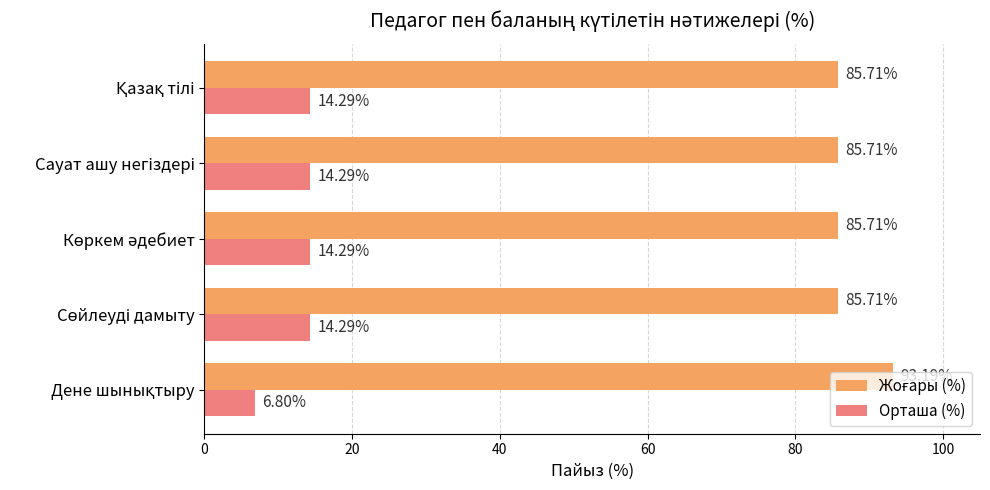

How many distinct data groups are displayed?

2